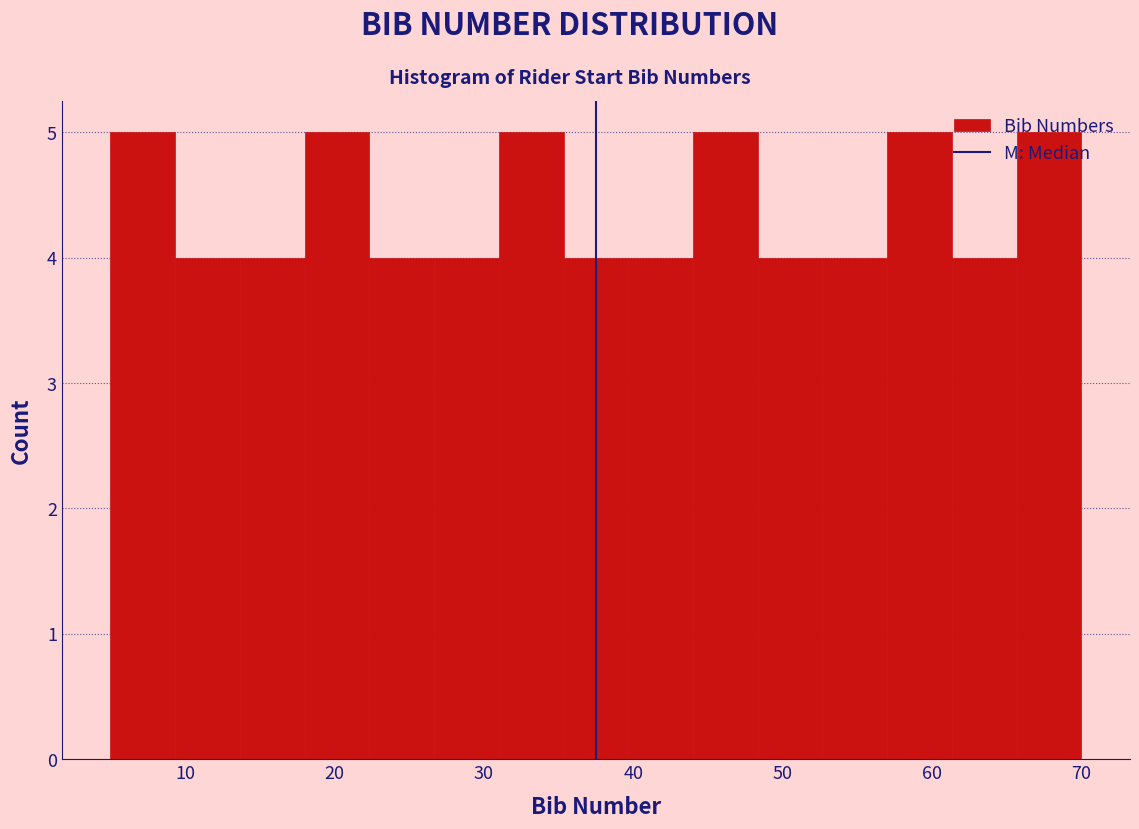

Reading left to right, list every bar in this chart as the range it spans on the x-axis followed by its height. Neither the bar edges nor the heights are printed on the chart, so give them approximately, as read against the axes.

5 to 9: 5
9 to 14: 4
14 to 18: 4
18 to 22: 5
22 to 27: 4
27 to 31: 4
31 to 35: 5
35 to 40: 4
40 to 44: 4
44 to 48: 5
48 to 53: 4
53 to 57: 4
57 to 61: 5
61 to 66: 4
66 to 70: 5